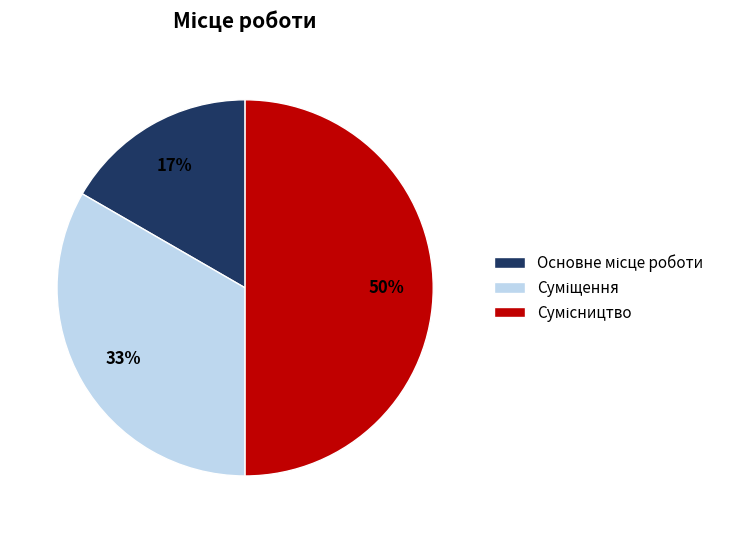

To the nearest percent, what is the average slice percentage?

33%